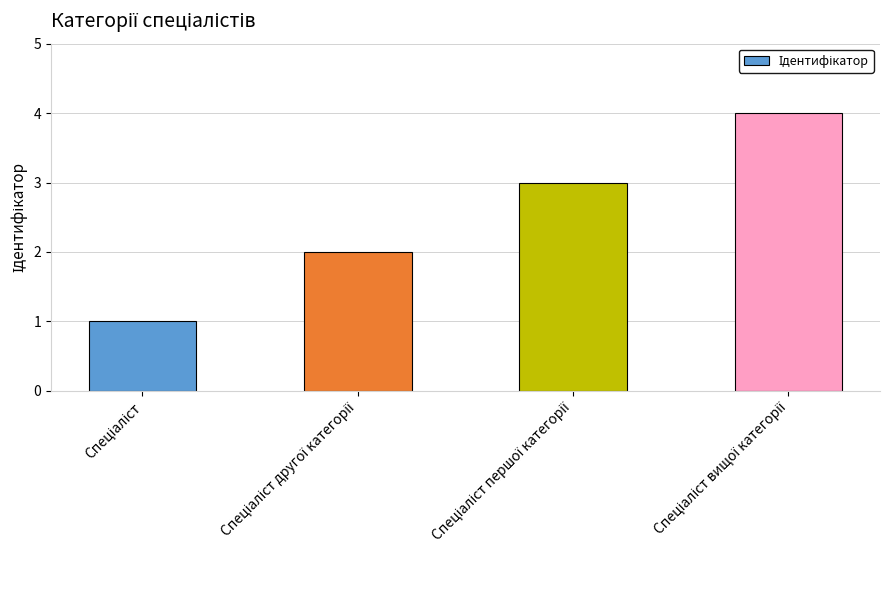

What is the greatest value displayed?

4